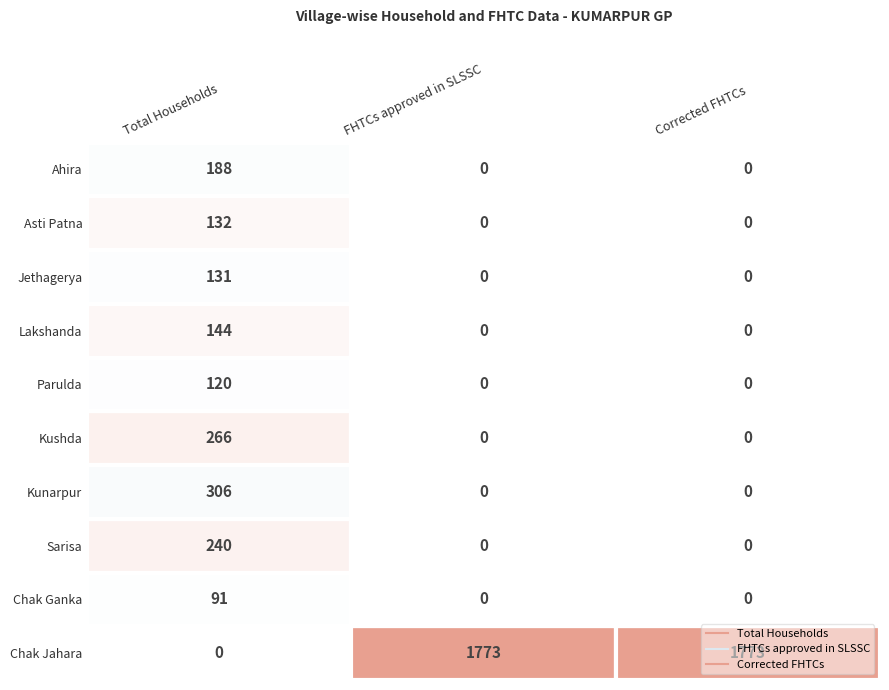

What is the approximate value of Jethagerya at 0, to the nearest 10?

130